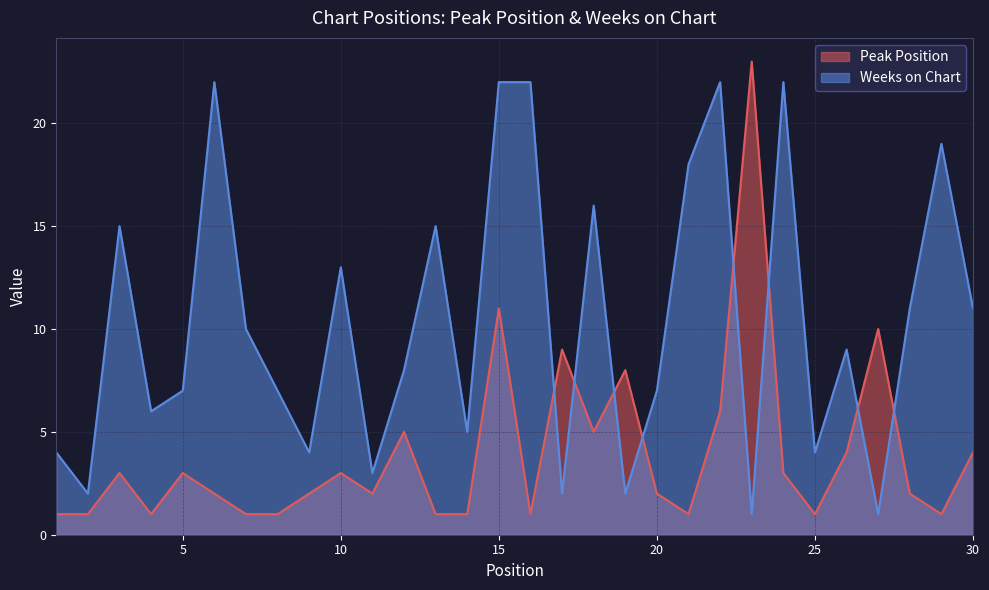

Between 1 and 7, which series saw the biggest shift?

Weeks on Chart